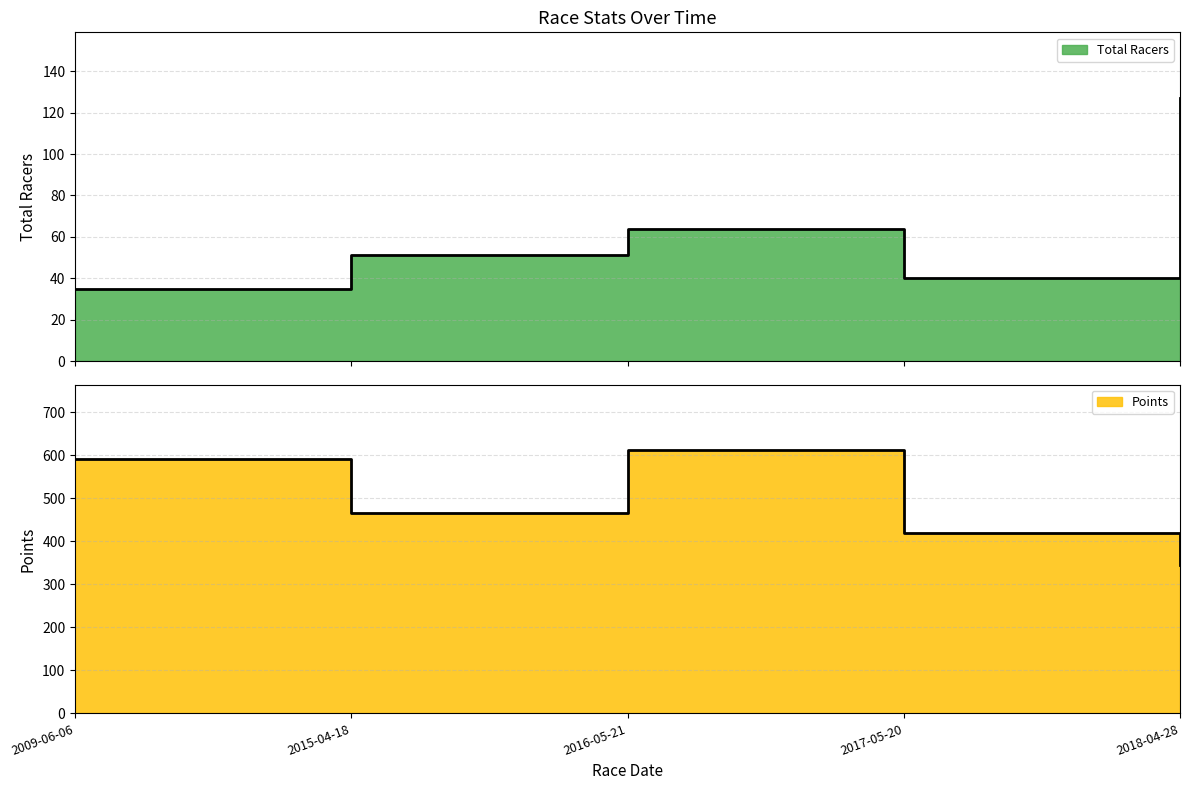

Reading left to right, list all the values displayed in this chart.

Total Racers: 2009-06-06=35.0	2015-04-18=51.0	2016-05-21=64.0	2017-05-20=40.0	2018-04-28=127.0
Points: 2009-06-06=591.3	2015-04-18=465.1	2016-05-21=611.3	2017-05-20=419.7	2018-04-28=345.1